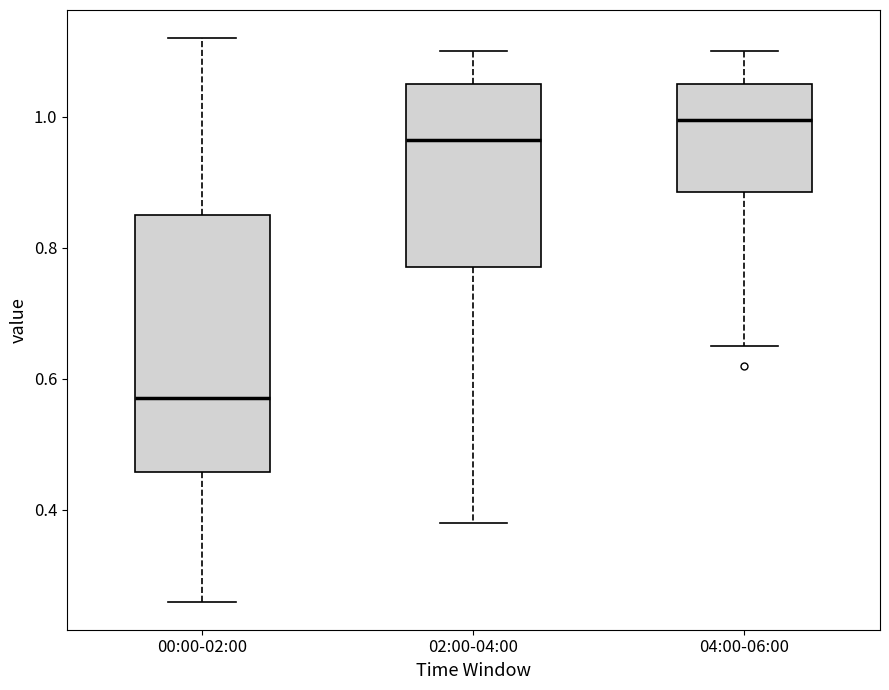

Reading left to right, read every box against the y-axis: the position of its median line, the range the box covers, and the ends of its whiskers. The values are not printed on the chart, so give them approximately, as read against the axis.

00:00-02:00: median 0.58, box 0.46 to 0.86, whiskers 0.26 to 1.12
02:00-04:00: median 0.96, box 0.78 to 1.06, whiskers 0.38 to 1.10
04:00-06:00: median 1.00, box 0.88 to 1.06, whiskers 0.66 to 1.10